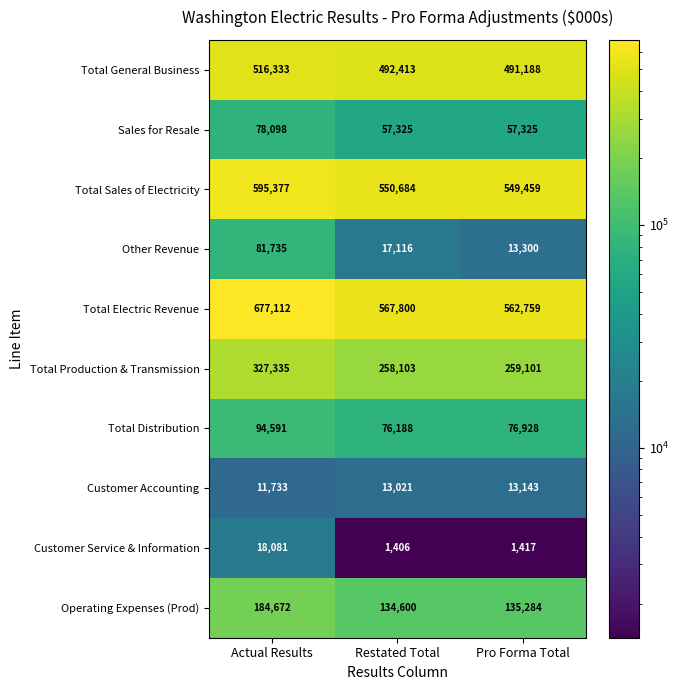

Which label corresponds to the smallest value in the chart?

Restated Total